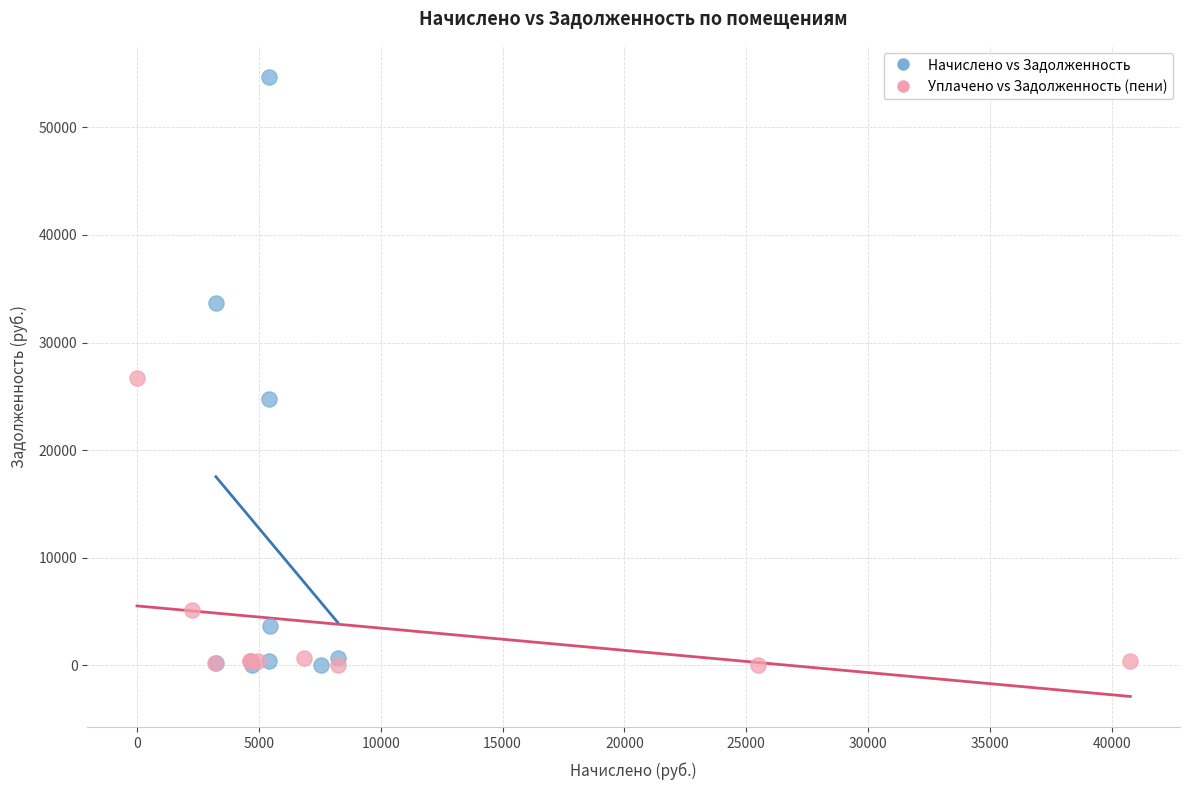

Which series contains the highest Y value?

Начислено vs Задолженность